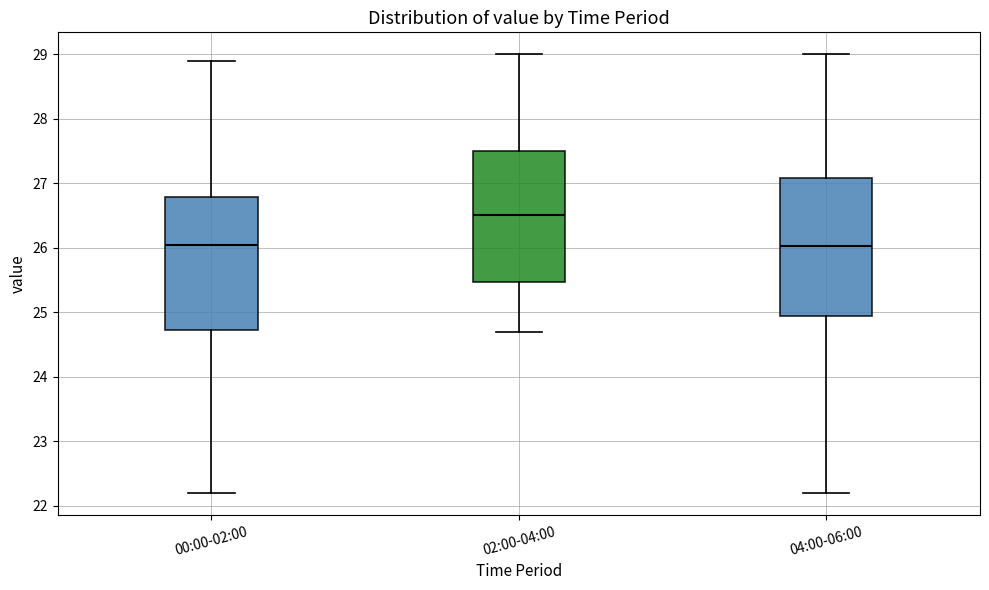

Which box's median line is the highest?

02:00-04:00